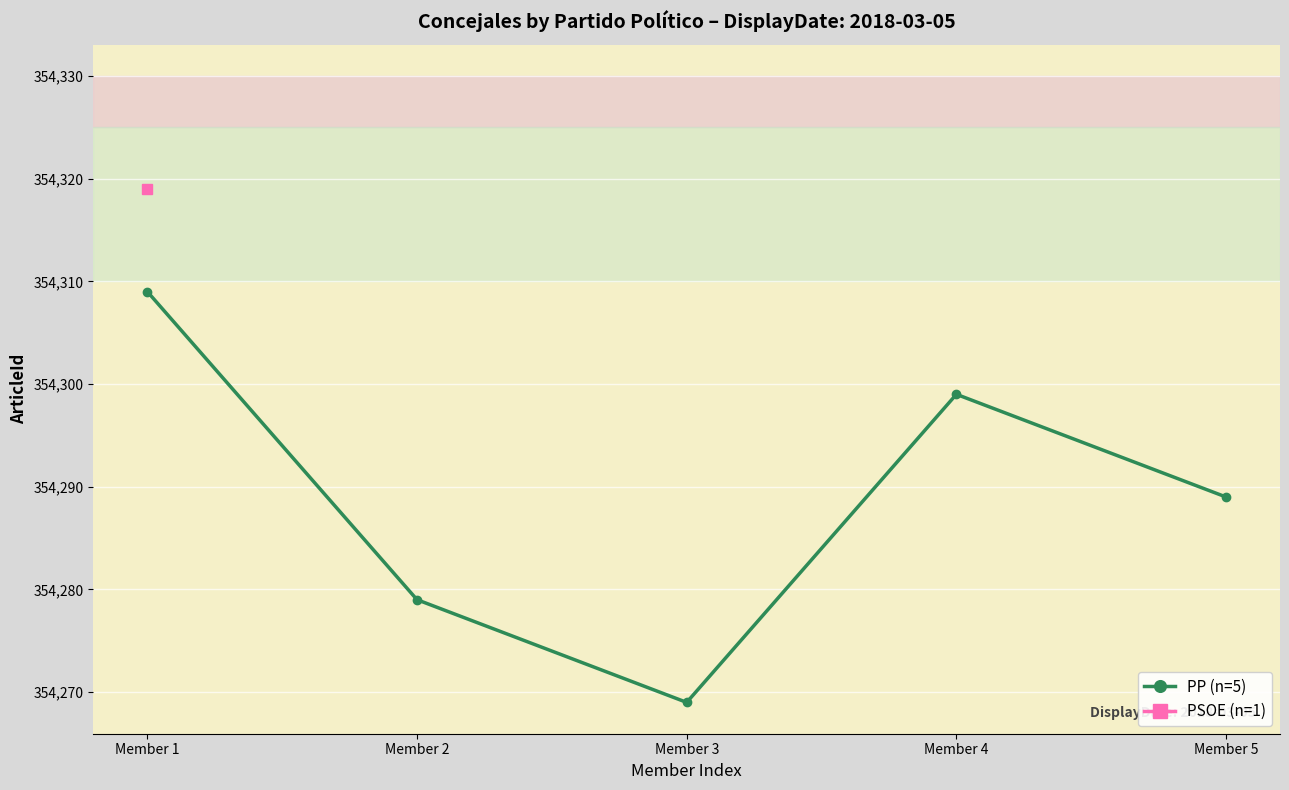

True or false: the data has more than 2 interior local peaks.

False